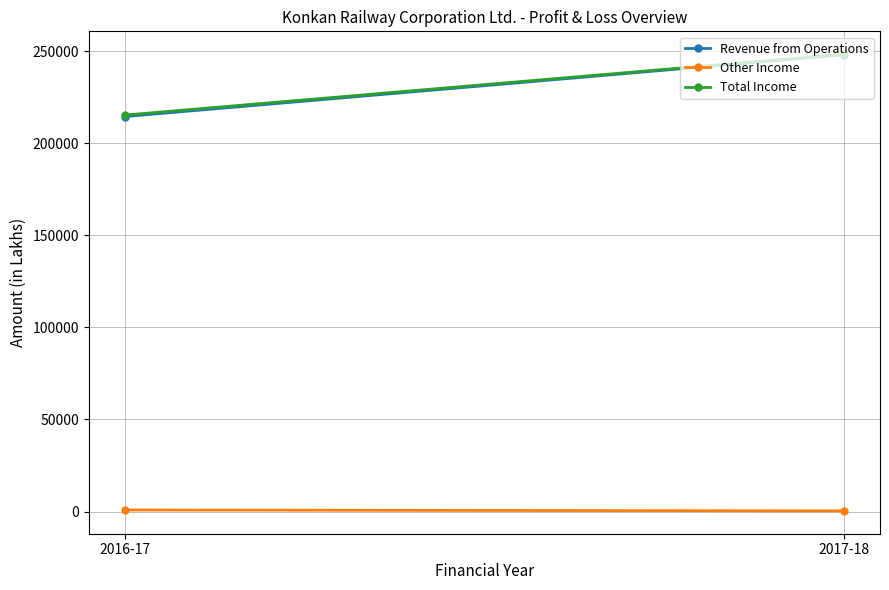

How many data points does each series have?

2